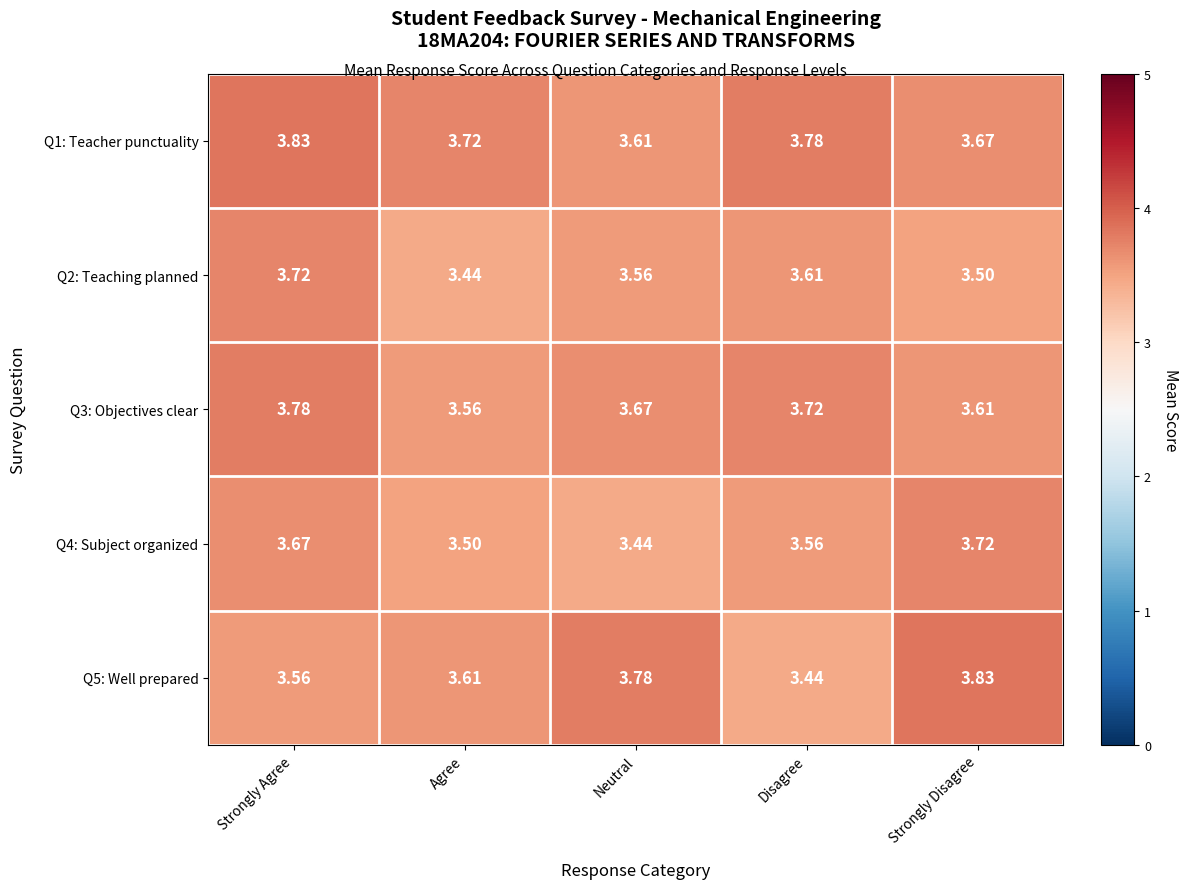

At which label does Q1: Teacher punctuality reach its peak?

Strongly Agree